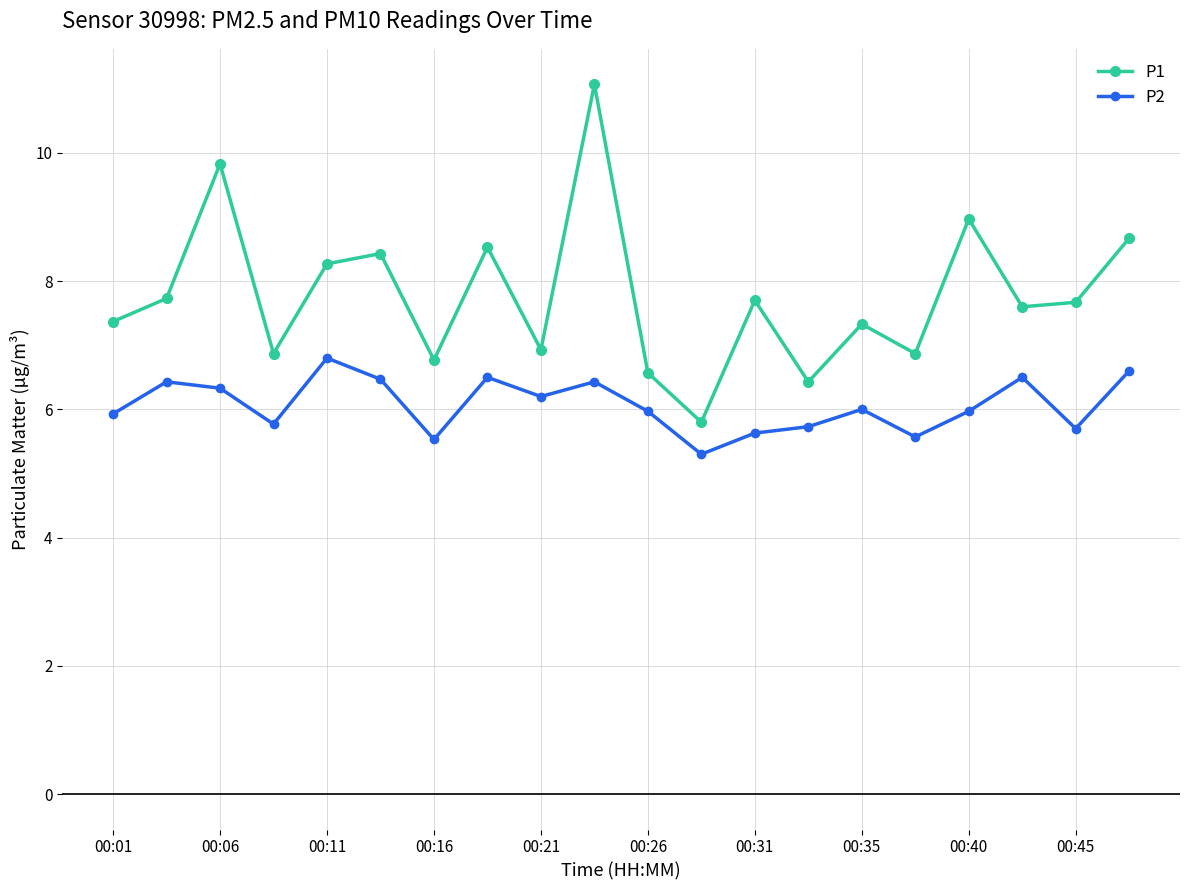

What are all the series names shown in the legend?

P1, P2